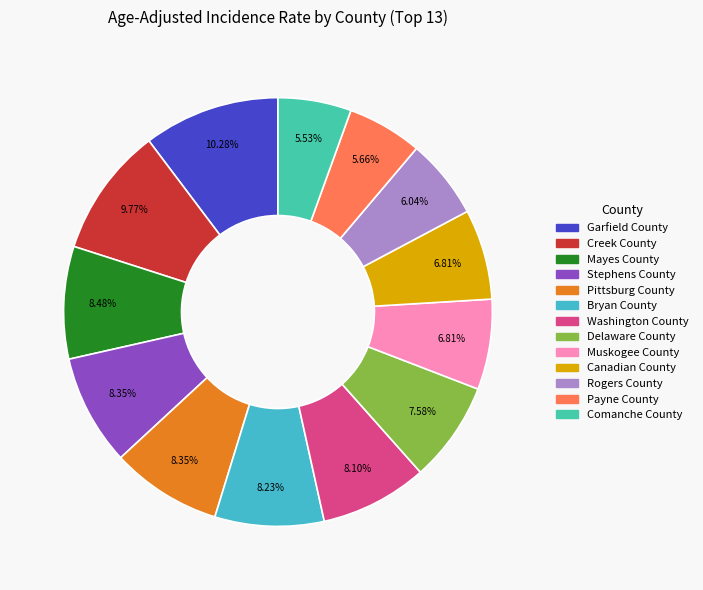

True or false: Canadian County accounts for 15% of the total.

False